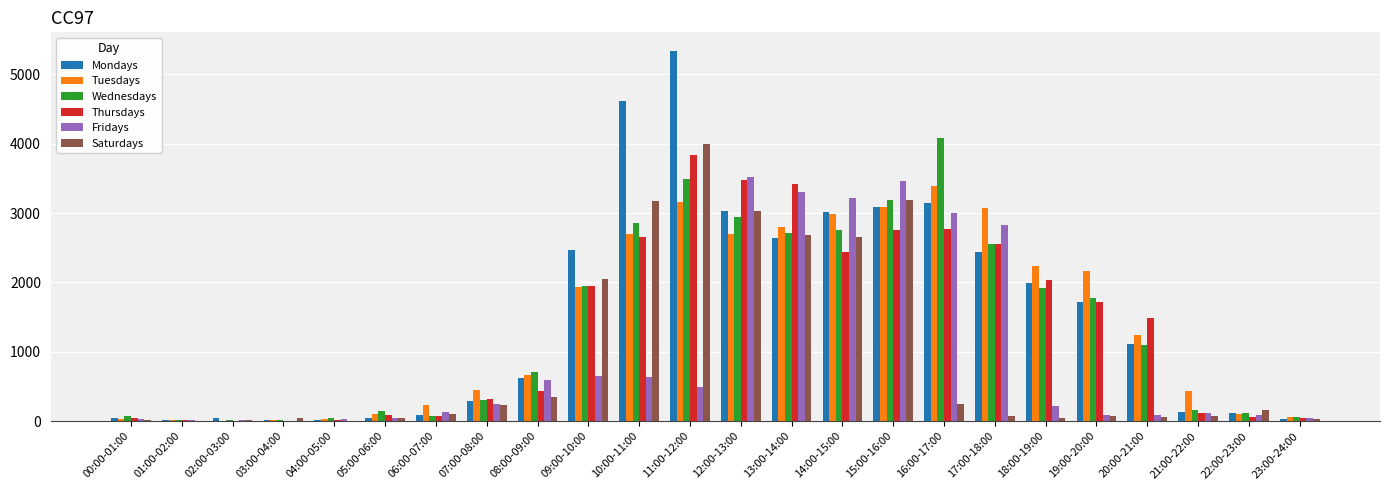

What is the spread (max minus min) of values at 01:00-02:00?

16